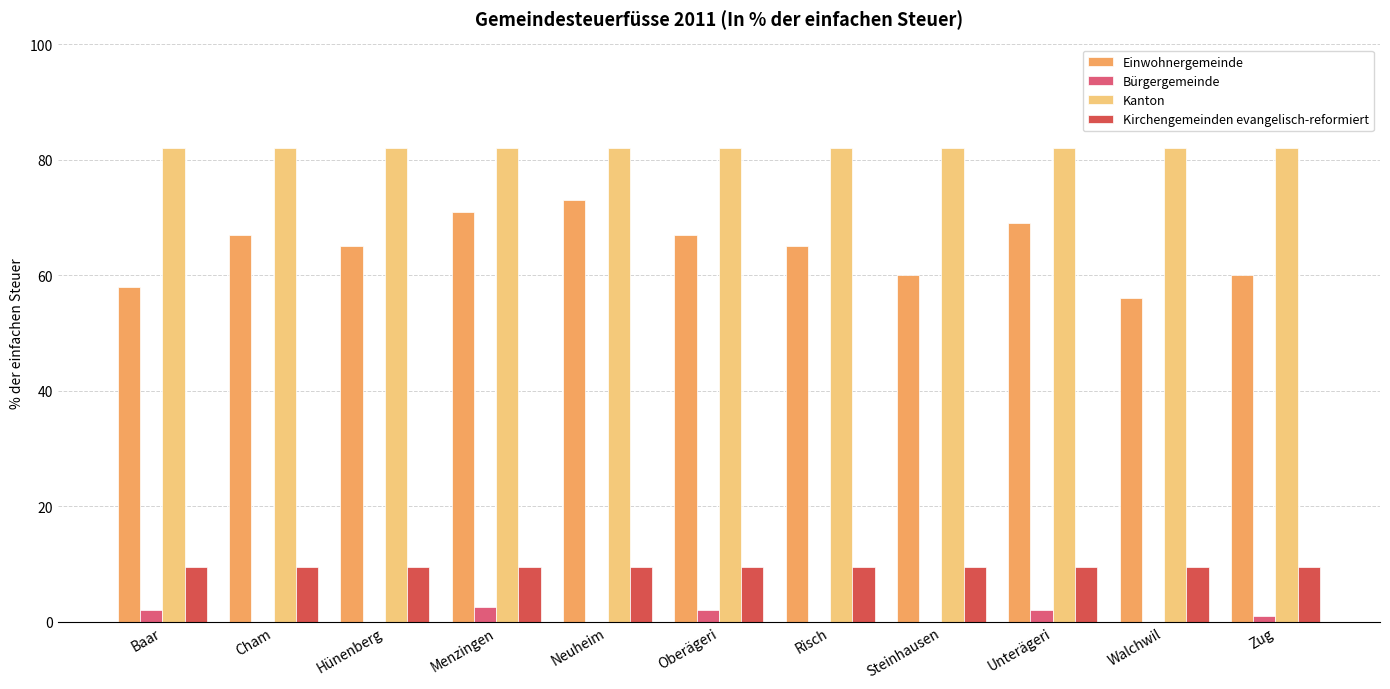

What is the average value of the Einwohnergemeinde series?

64.6